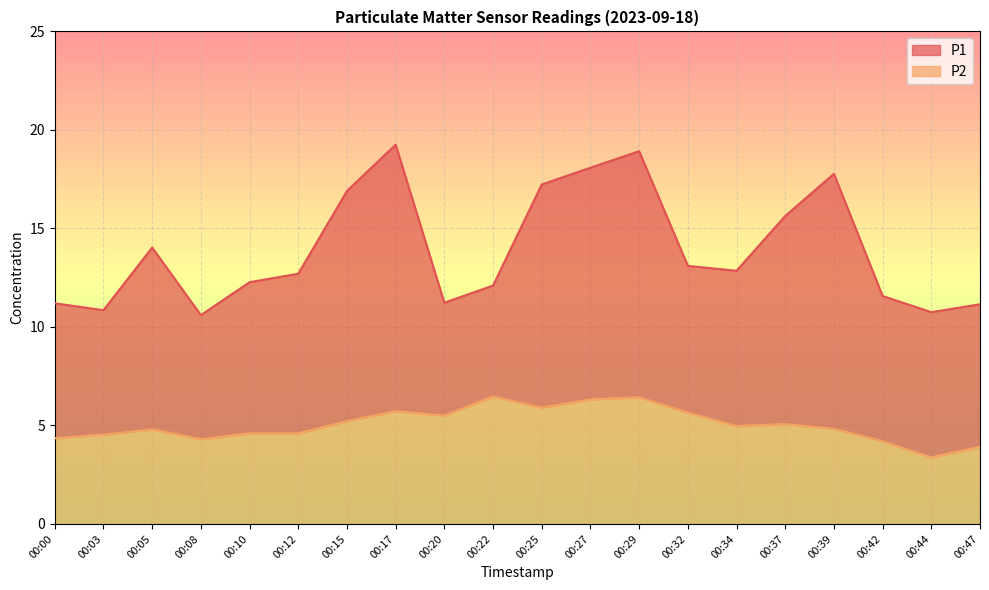

What are all the series names shown in the legend?

P1, P2